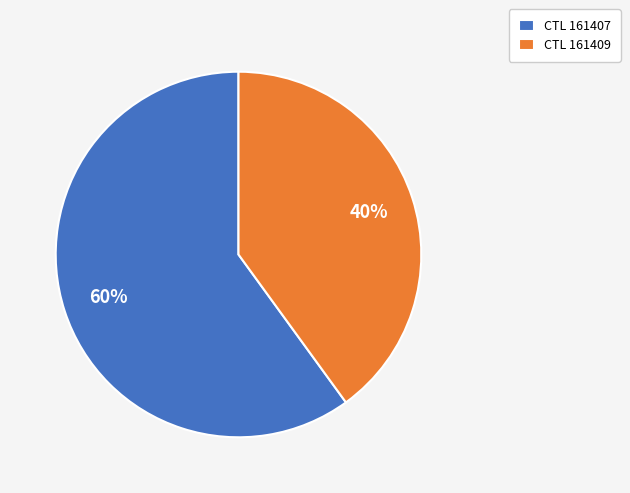

Which slice represents more than half of the pie?

CTL 161407